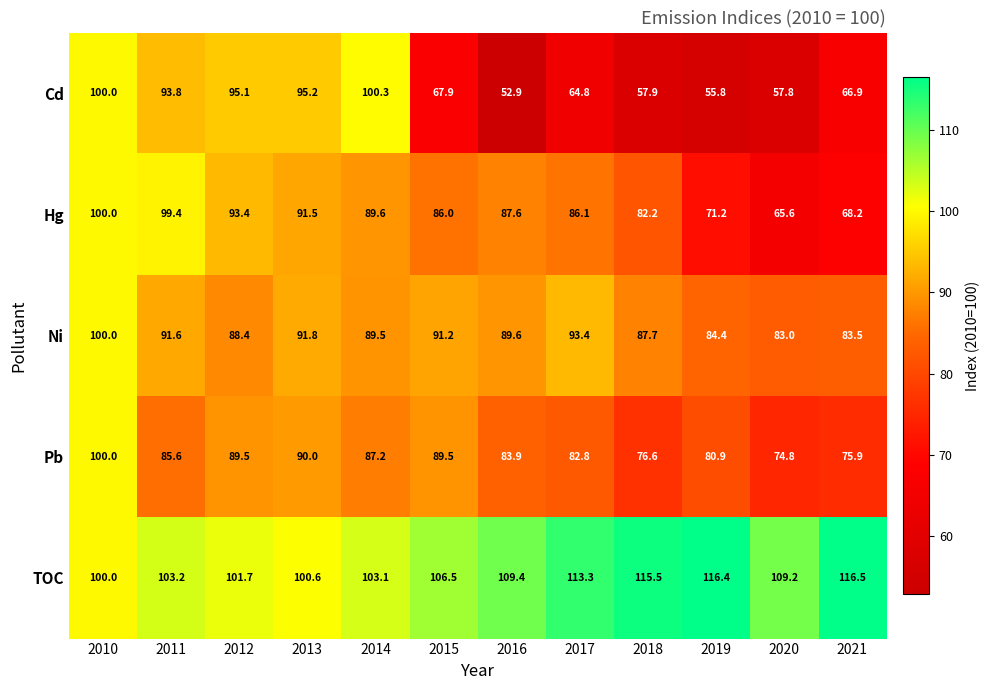

What is the spread (max minus min) of values at 2018?

57.6